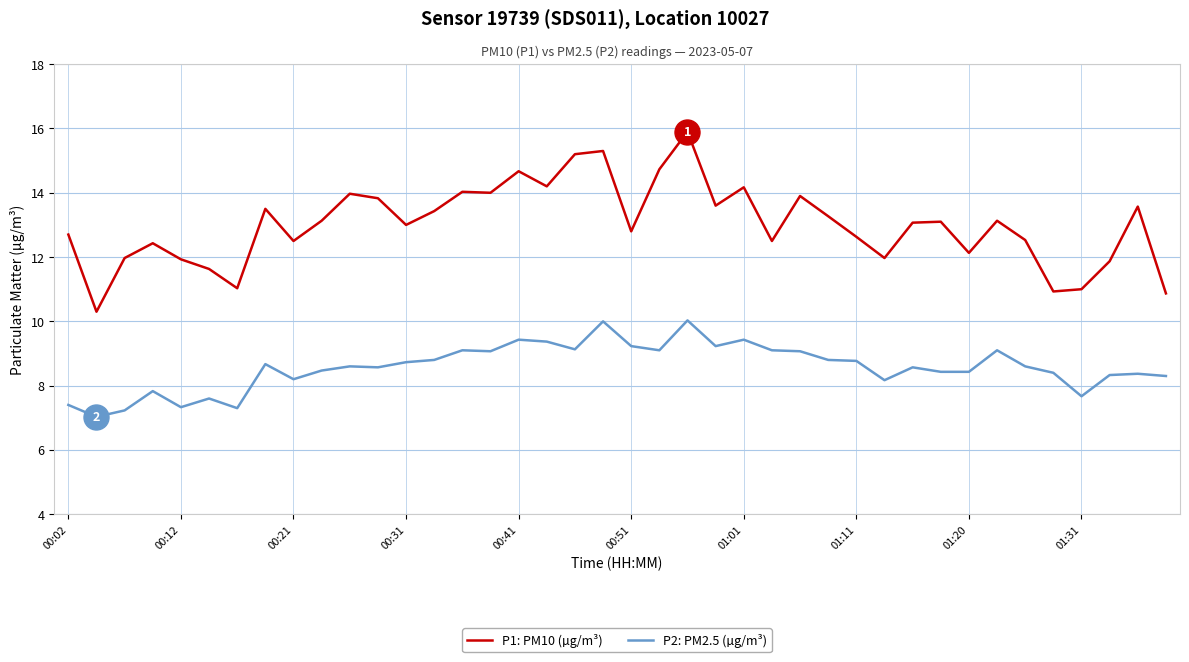

Rank the series by their average value, from lowest to highest.

P2: PM2.5 (µg/m³), P1: PM10 (µg/m³)